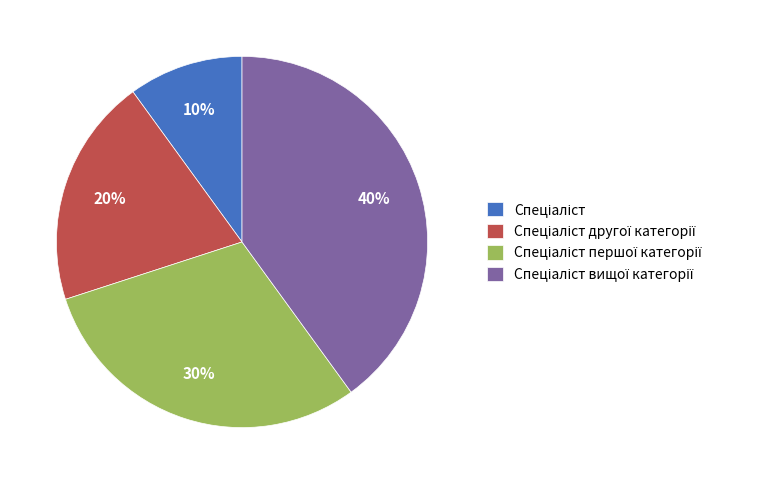

To the nearest percent, what is the difference between the largest and smallest slice percentages?

30%